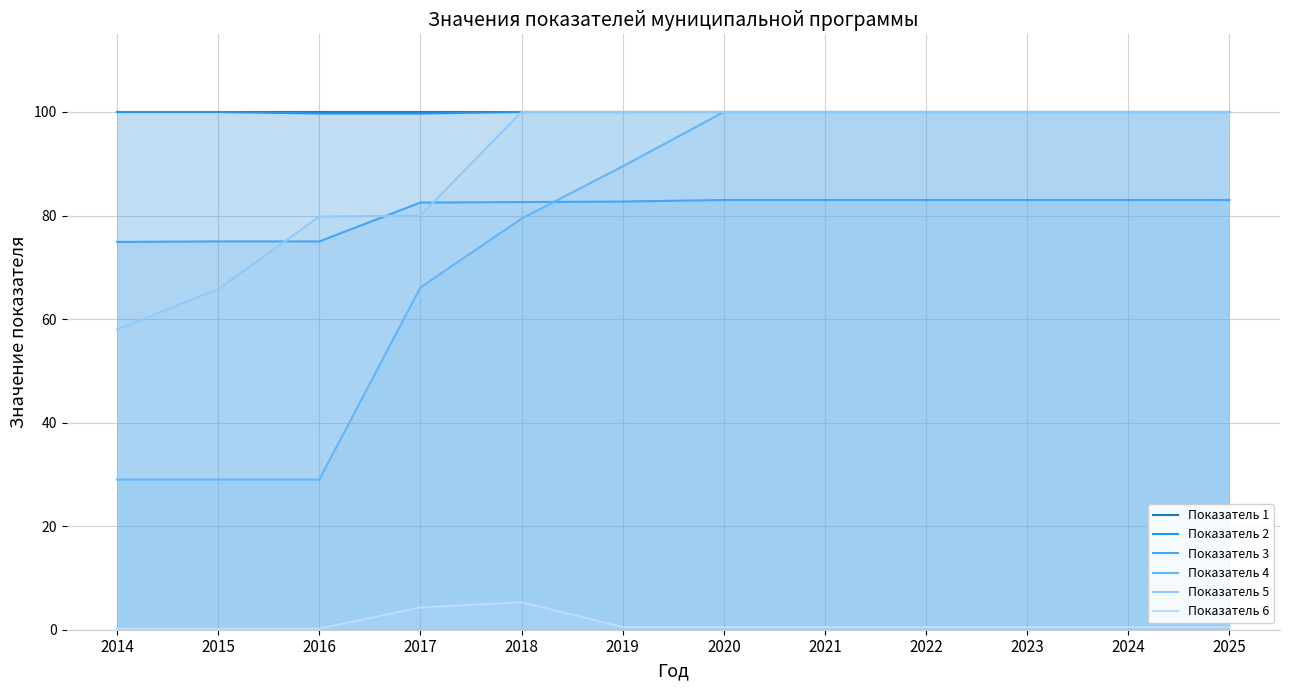

What are all the series names shown in the legend?

Показатель 1, Показатель 2, Показатель 3, Показатель 4, Показатель 5, Показатель 6